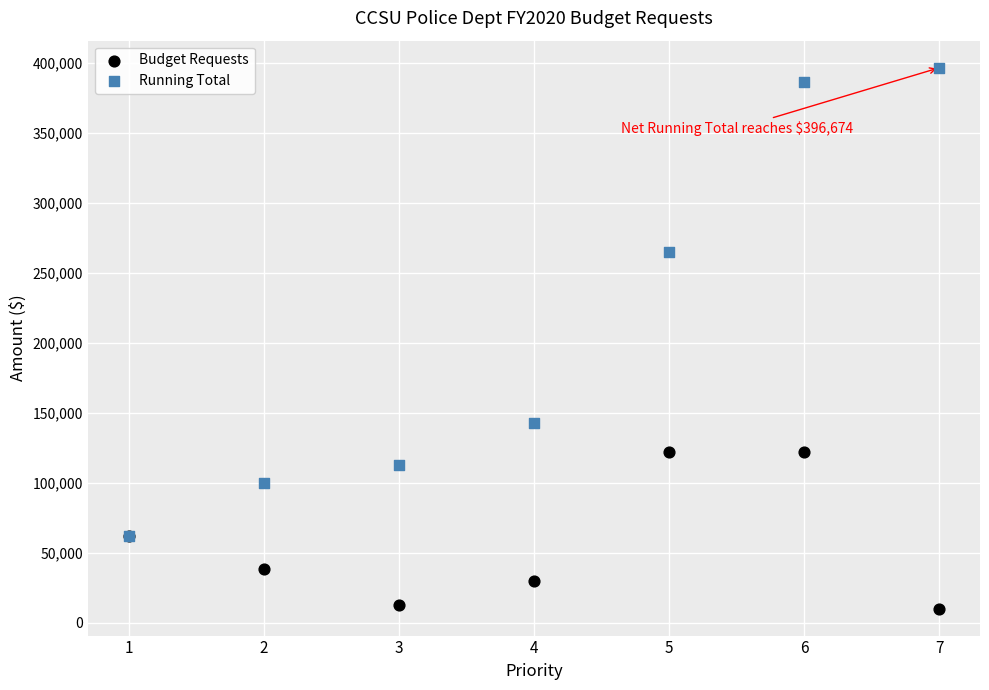

In the Running Total series, what Y value is closest to 229337?

264587